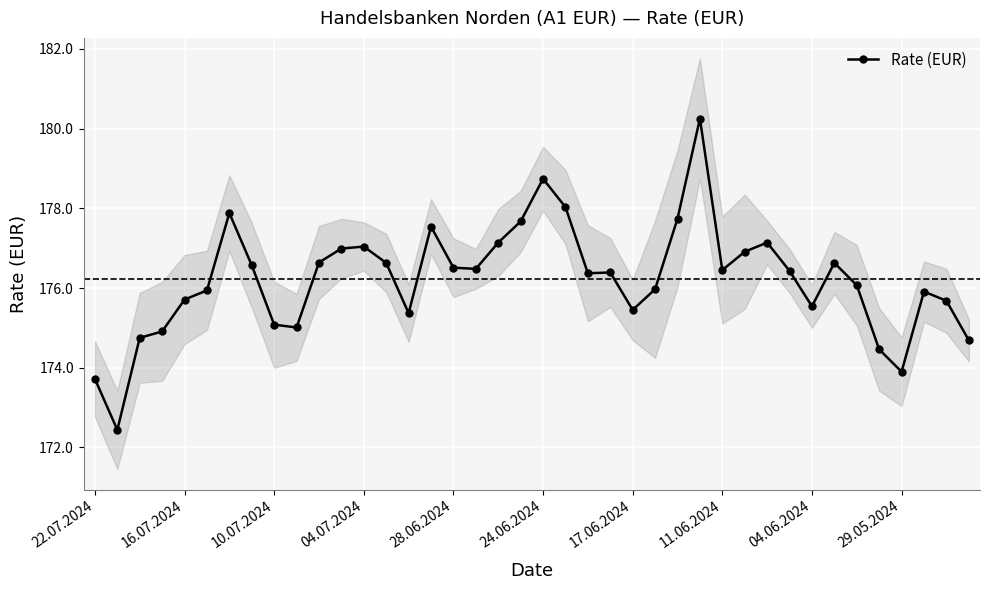

Is it true that Rate (EUR) equals 178.7 at 24.06.2024?

True